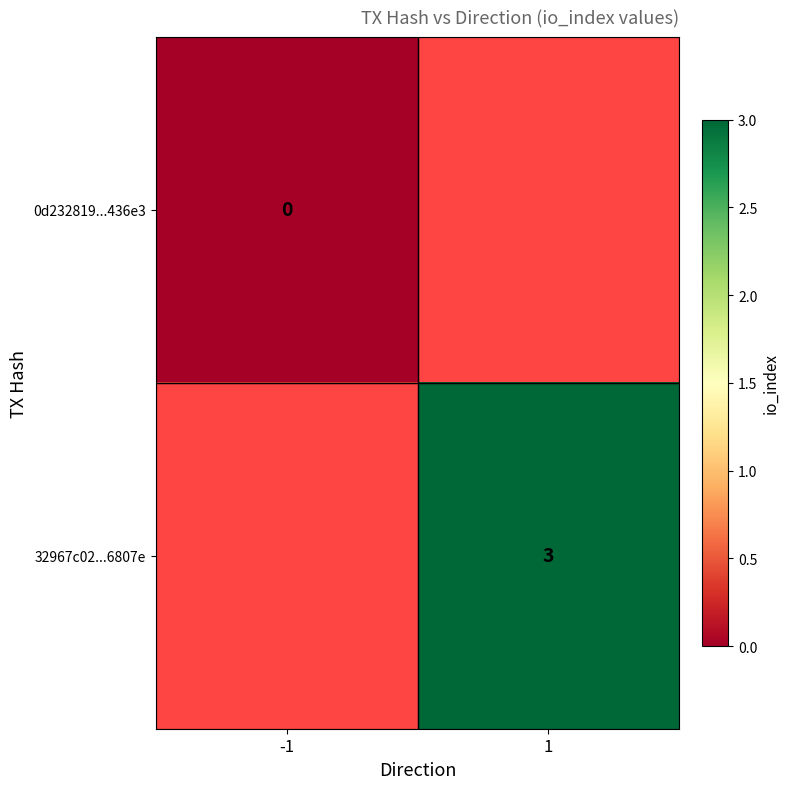

What is the maximum value shown in the chart?

3.0